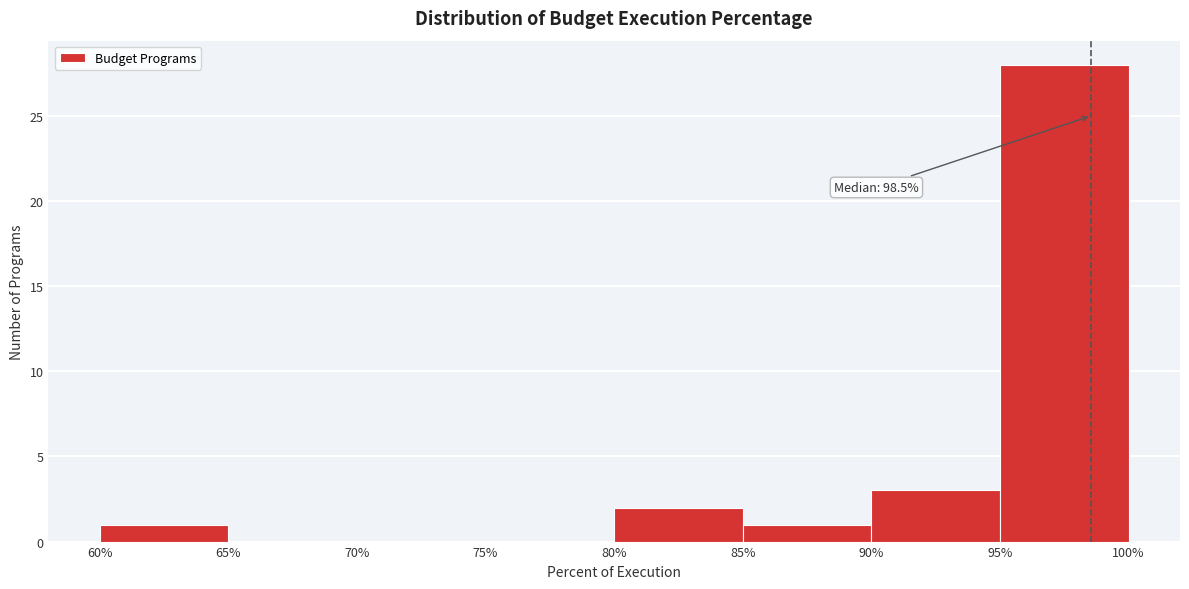

Over which range of the x-axis is the bar tallest?

95% to 100%